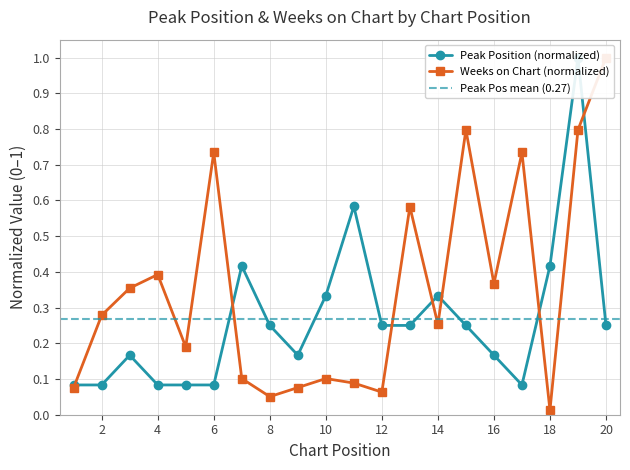

True or false: Peak Position and Weeks on Chart intersect in this chart.

True